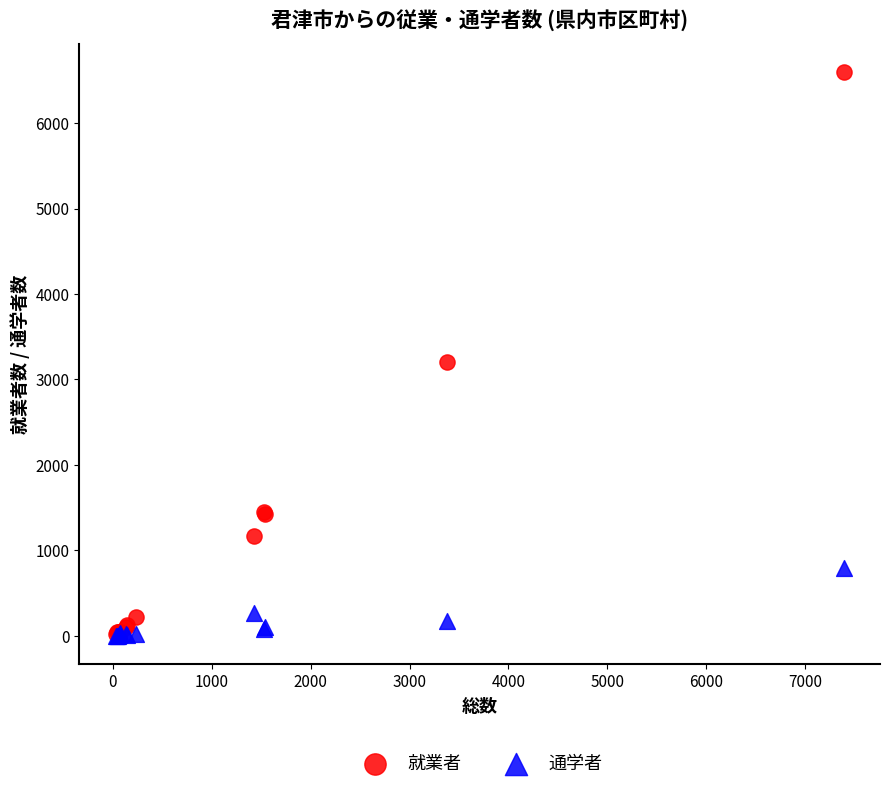

In the 就業者 series, what Y value is closest to 3310?

3208